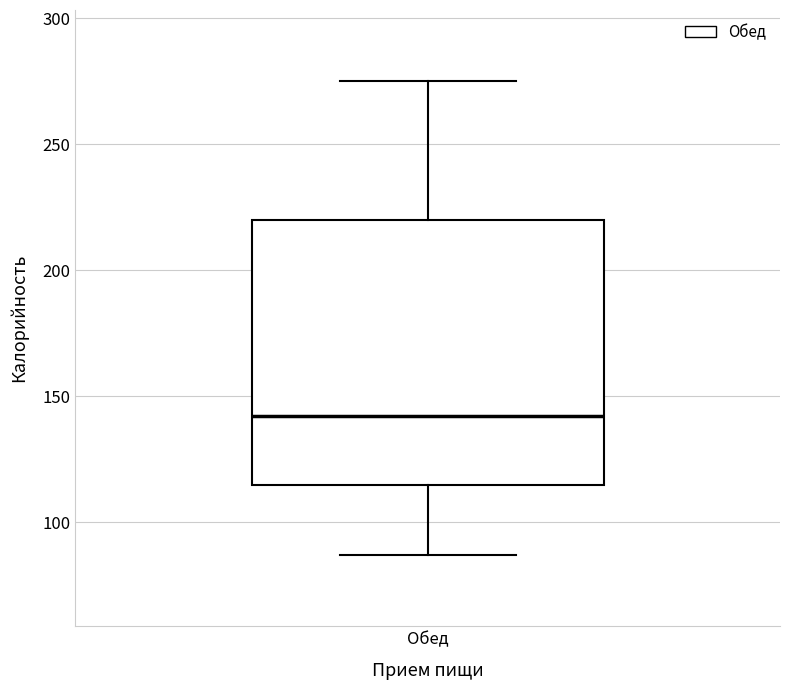

Where does the lower whisker of the box for Обед end on the y-axis? The values are not printed on the chart, so give them approximately, as read against the axis.

85